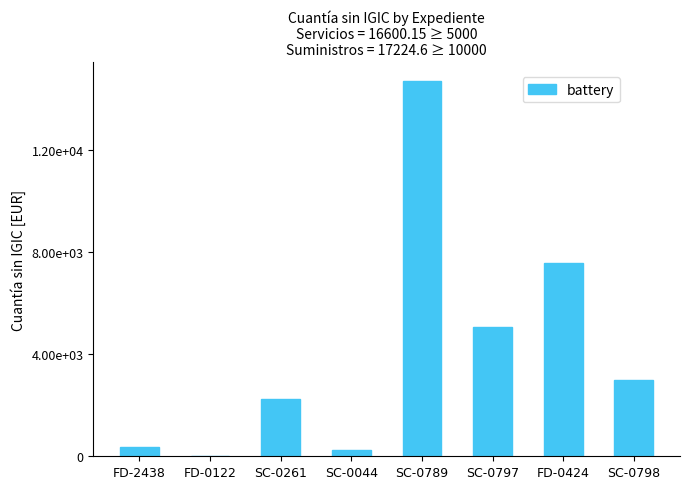

What is the label of the 3rd bar from the right?

SC-0797